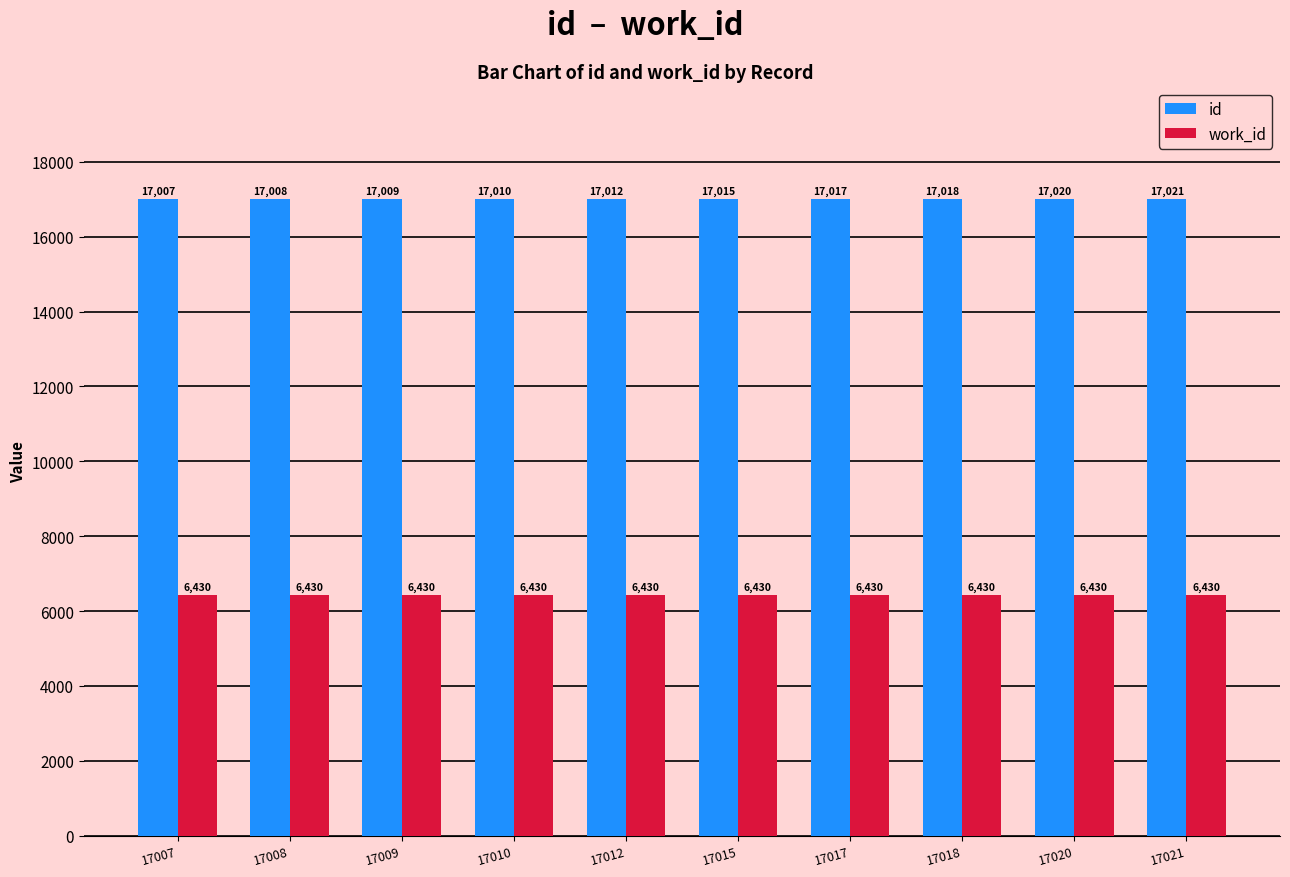

Reading left to right, extract all data points from this chart.

id: 17007=17007	17008=17008	17009=17009	17010=17010	17012=17012	17015=17015	17017=17017	17018=17018	17020=17020	17021=17021
work_id: 17007=6430	17008=6430	17009=6430	17010=6430	17012=6430	17015=6430	17017=6430	17018=6430	17020=6430	17021=6430